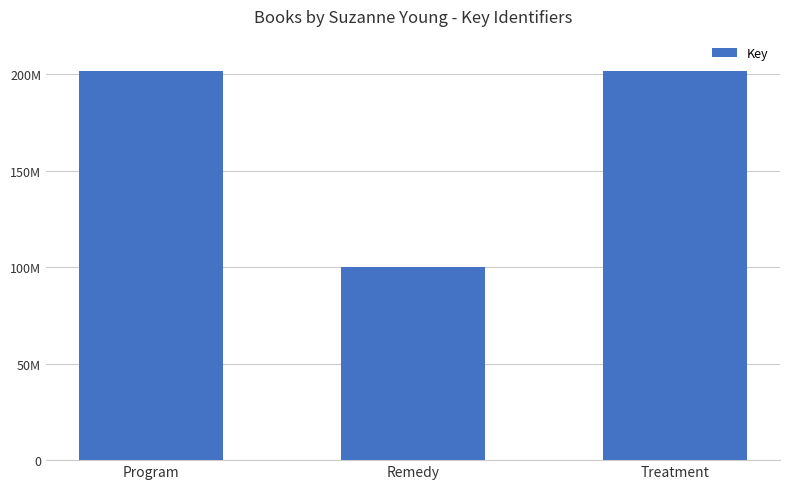

The chart shows a value of 119240651 at Program. True or false?

False